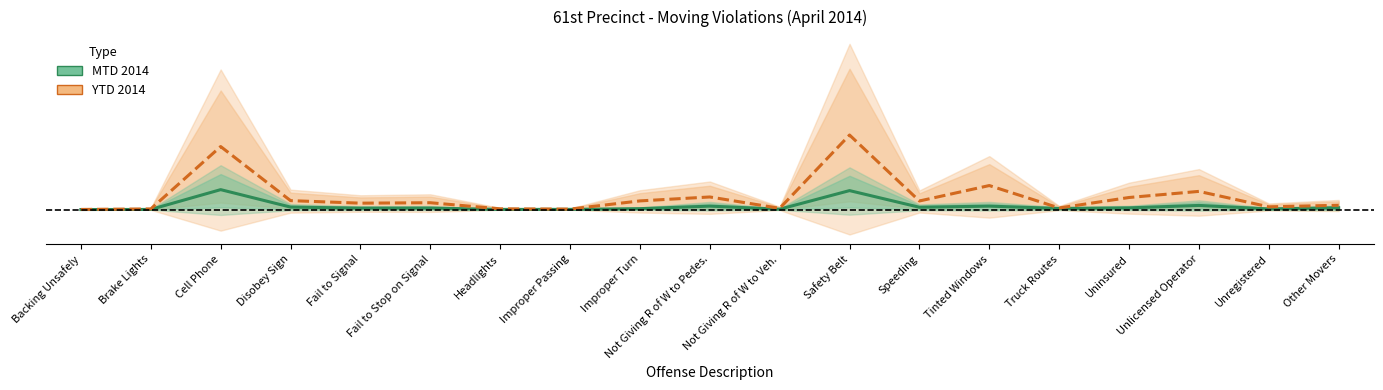

Reading right to left, what are all the values shown in this chart?

MTD 2014: 0.0	0.0	0.0	0.0	0.0	0.0	0.0	0.1	0.0	0.0	0.0	0.0	0.0	0.0	0.0	0.0	0.1	0.0	0.0
YTD 2014: 0.0	0.0	0.1	0.1	0.0	0.1	0.1	0.5	0.0	0.1	0.1	0.0	0.0	0.0	0.0	0.1	0.4	0.0	0.0